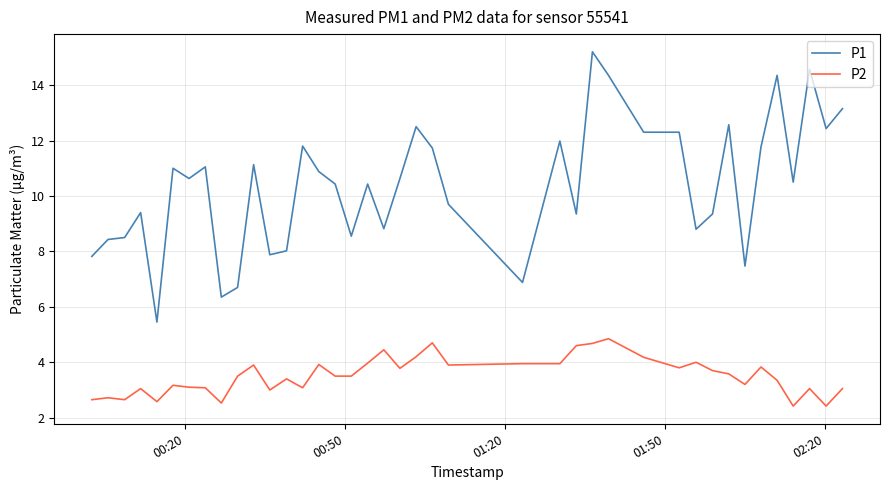

Which series has the widest spread of values?

P1